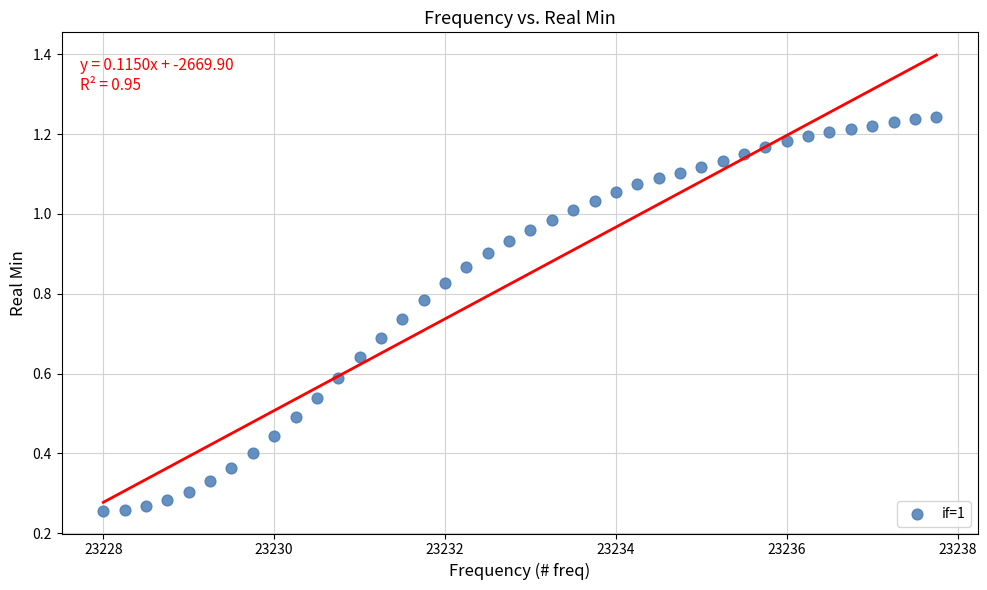

What is the range of X values (max minus min)?

9.8